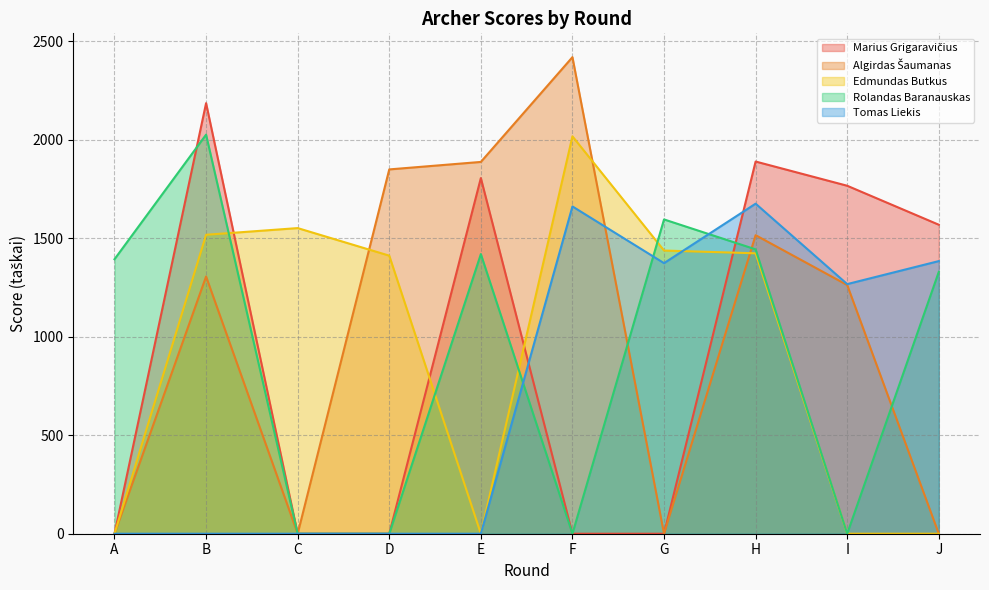

At which category does Algirdas Šaumanas reach its first local valley?

C